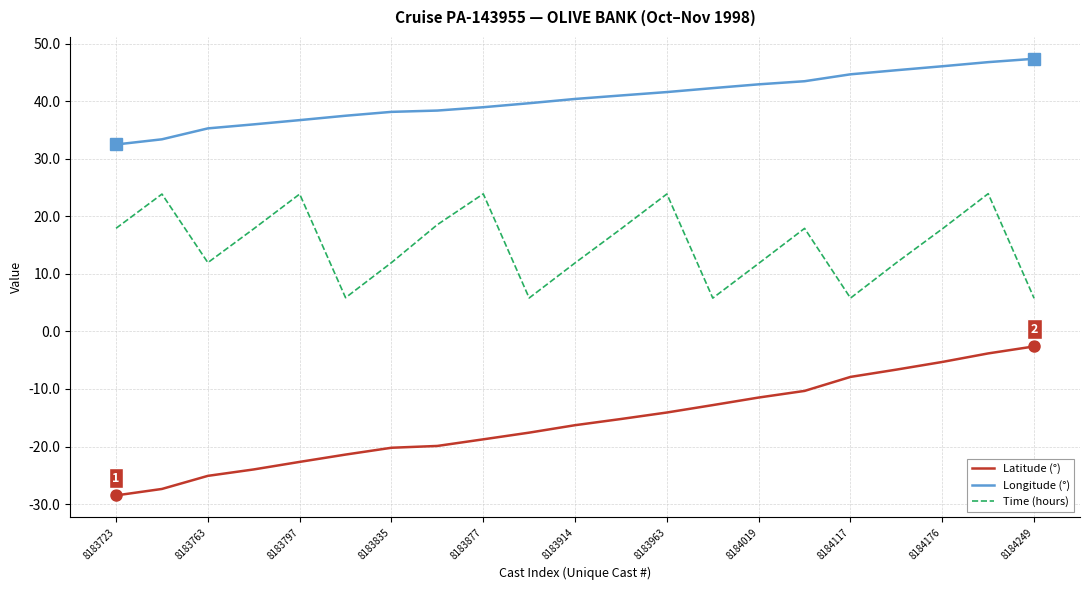

What is the smallest value displayed?

-28.5